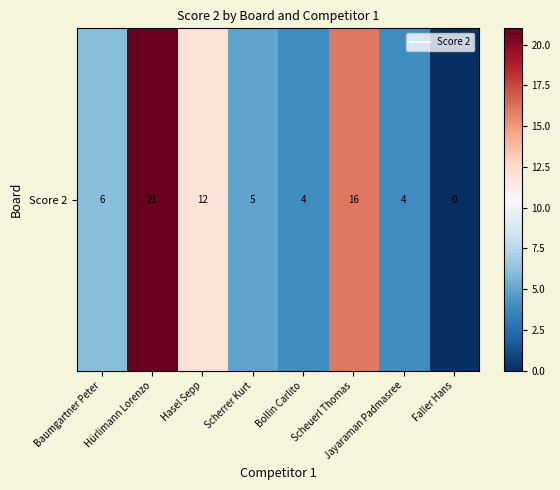

Which category has the lowest value across all series?

Faller Hans